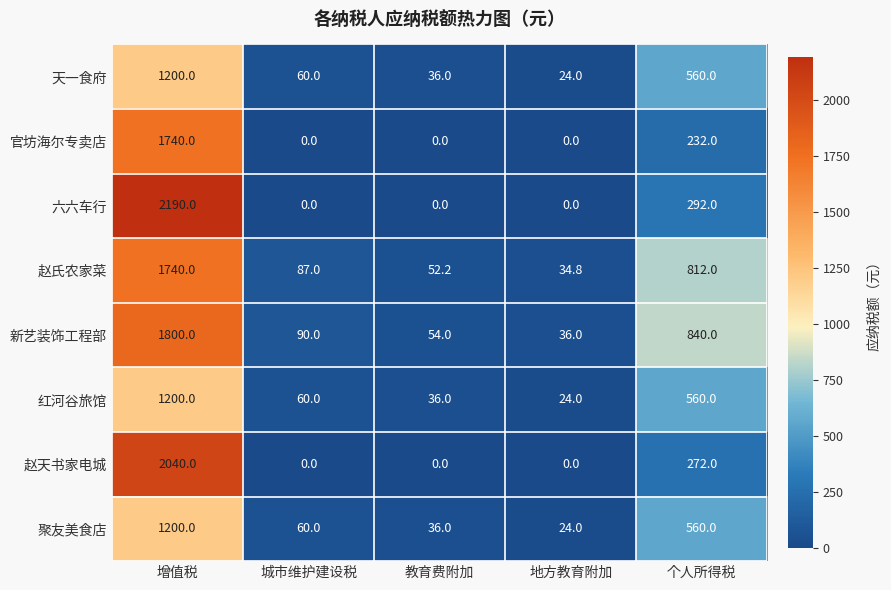

What is the difference between the maximum and minimum values in the 红河谷旅馆 series?

1176.0